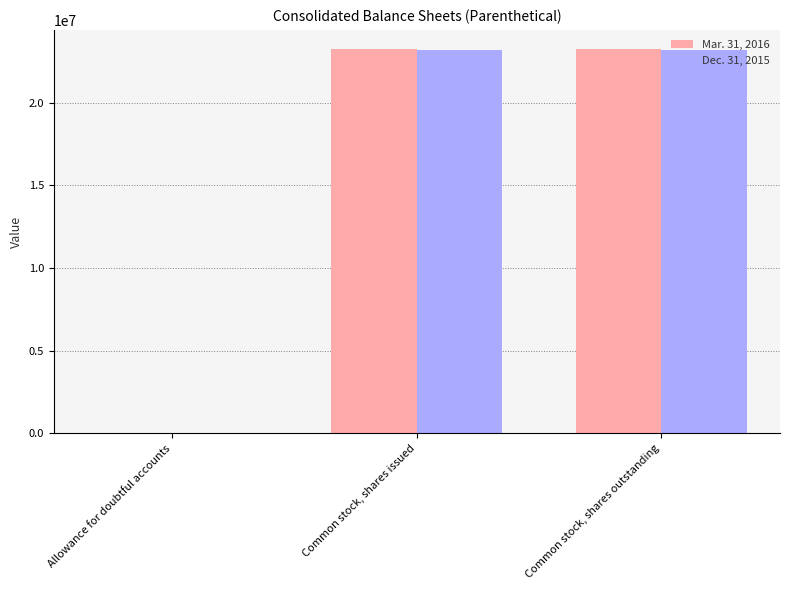

What is the maximum value shown in the chart?

23233762